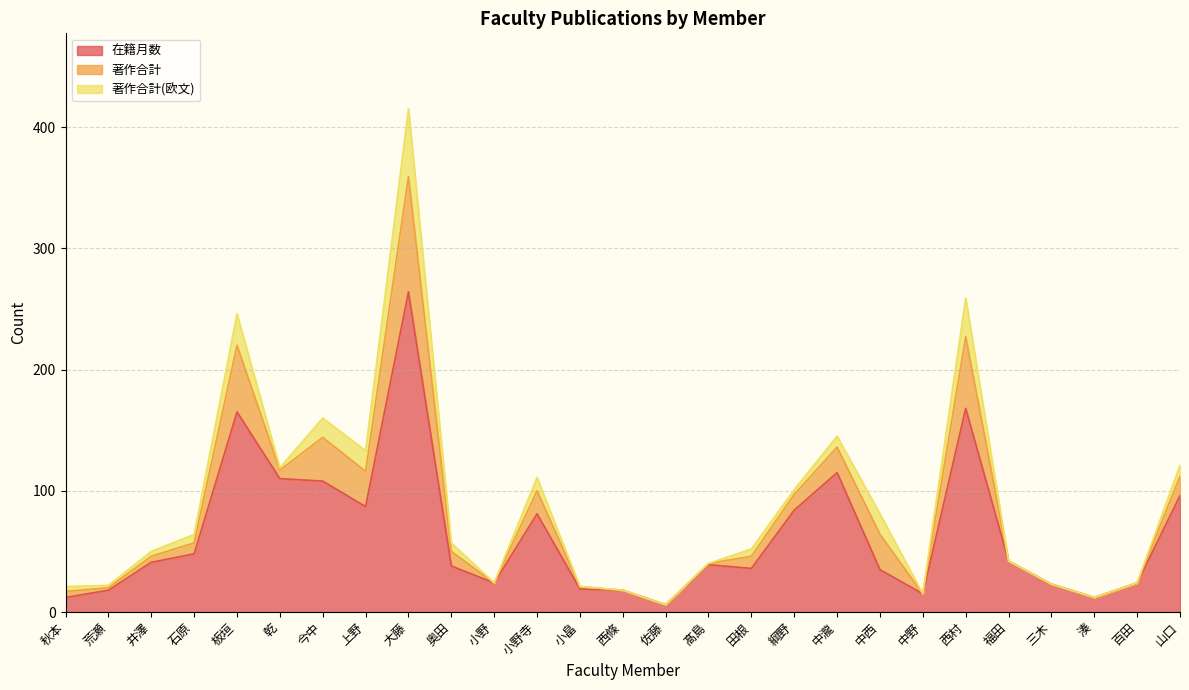

The value of 著作合計(欧文) at 大藤 is 56. True or false?

True